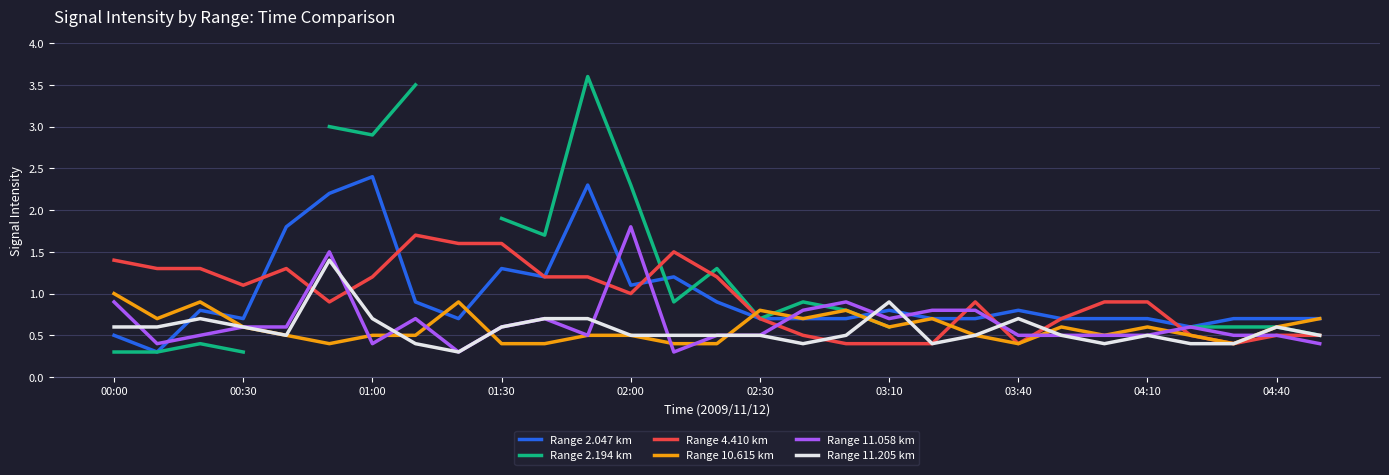

What are all the series names shown in the legend?

Range 2.047 km, Range 2.194 km, Range 4.410 km, Range 10.615 km, Range 11.058 km, Range 11.205 km